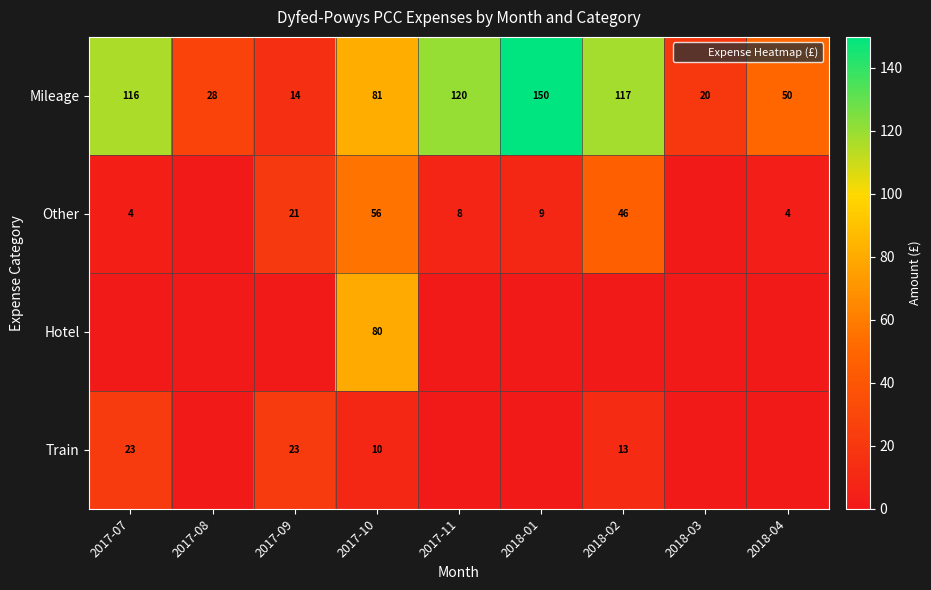

What is the average value of the Train series?

7.5